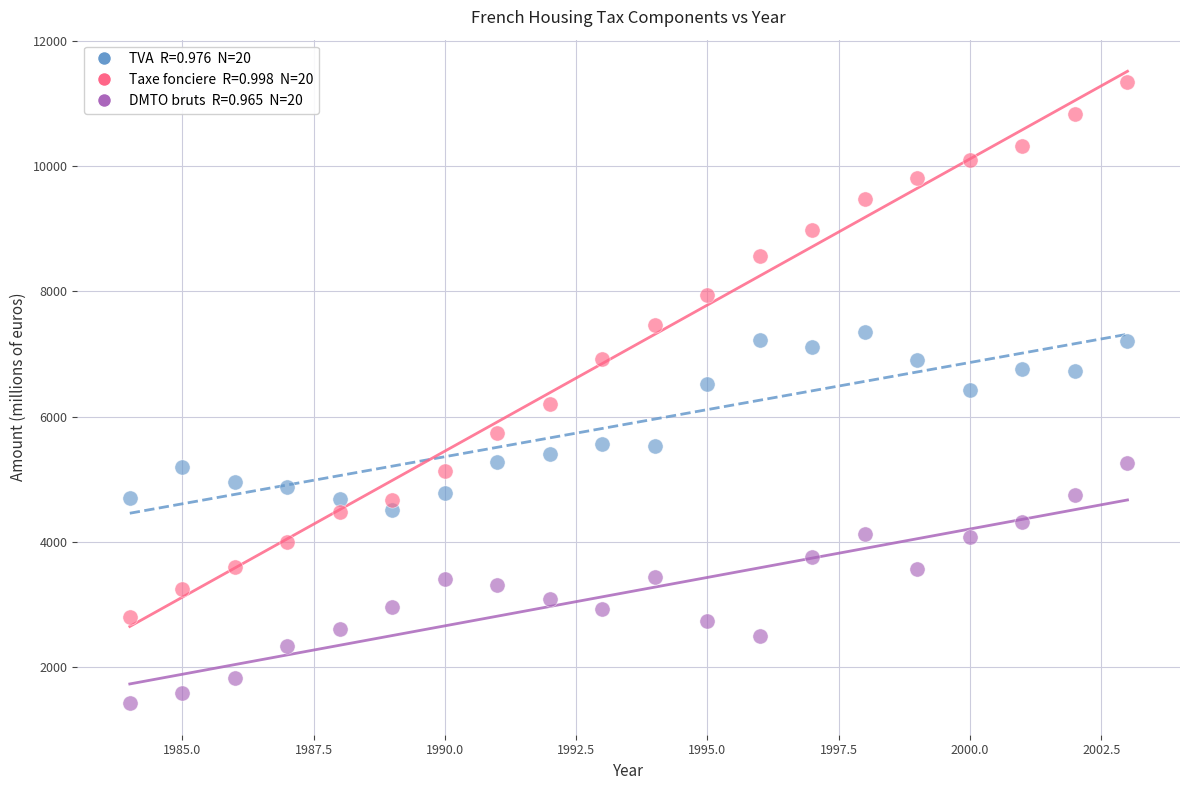

Across all data points, what is the range of X values (max minus min)?

19.0